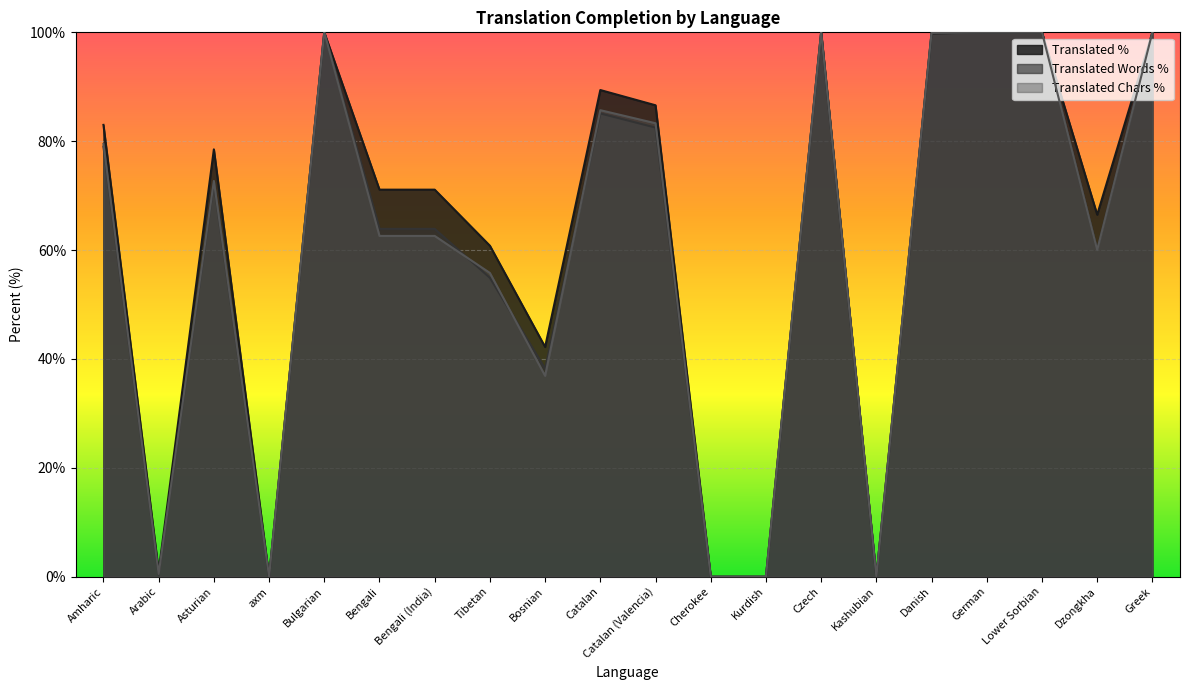

What is the label of the 6th point from the left?

Bengali